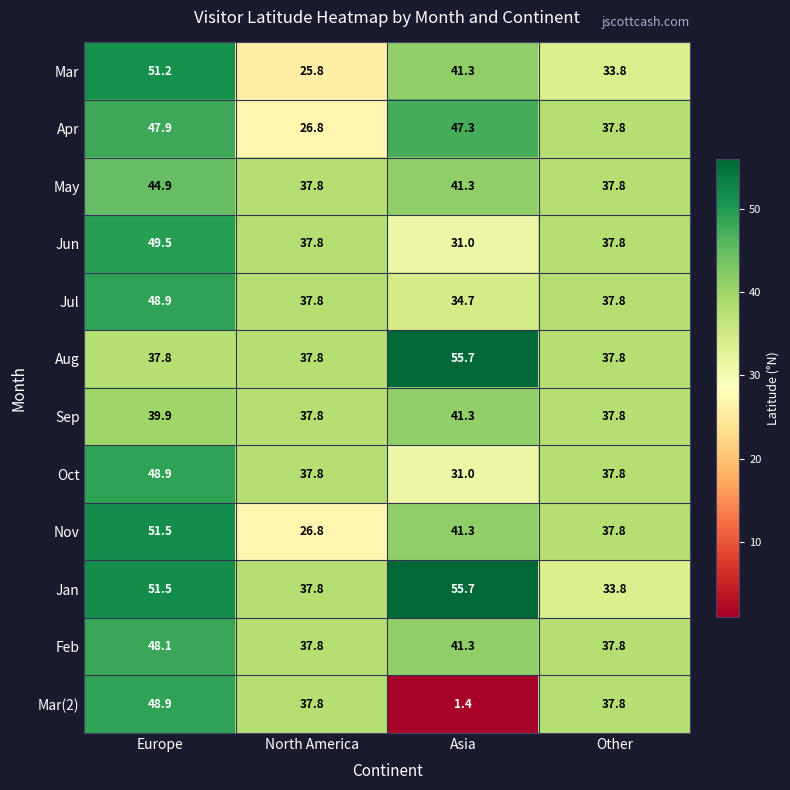

Which series has the widest spread of values?

Mar(2)